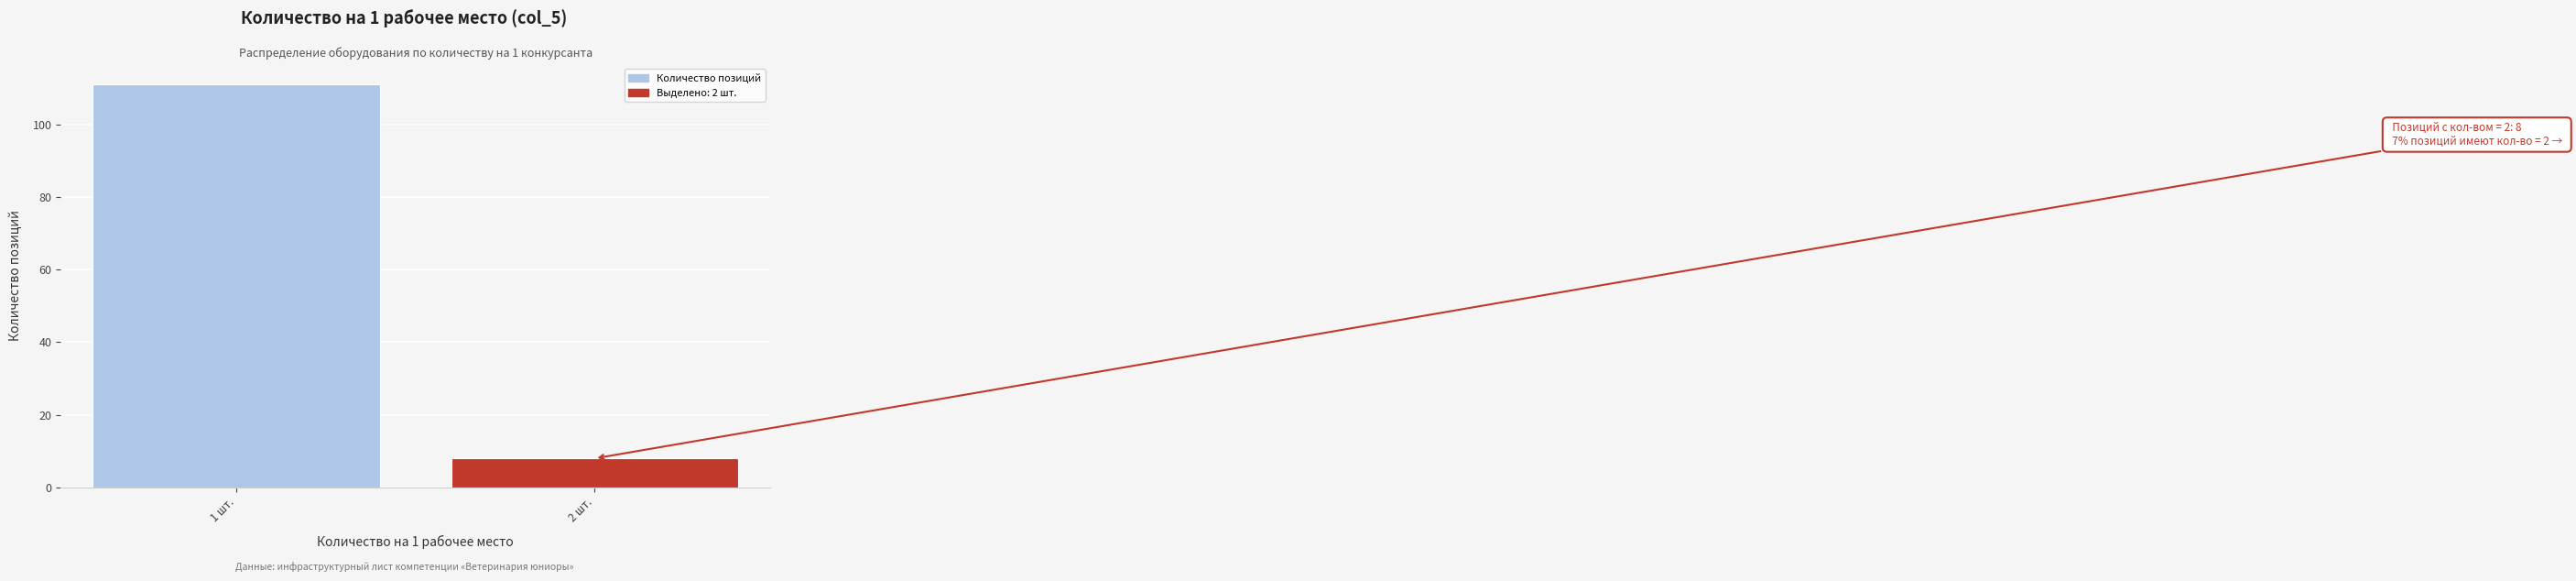

Reading left to right, what are all the values shown in this chart?

1 шт.=111	2 шт.=8